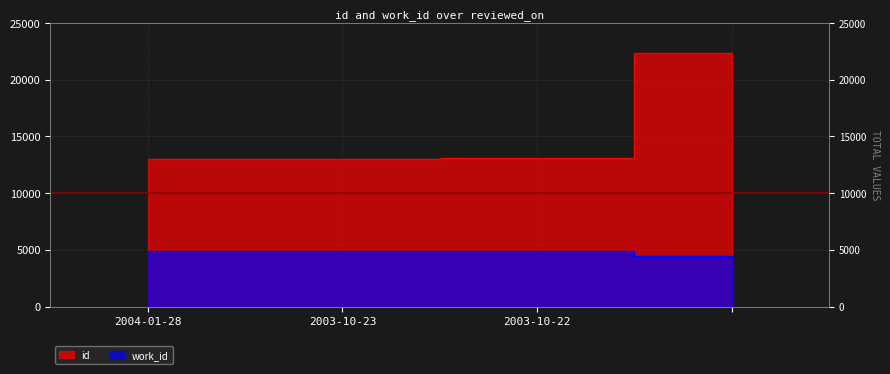

What is the total value across all series at 2004-01-28?

17910